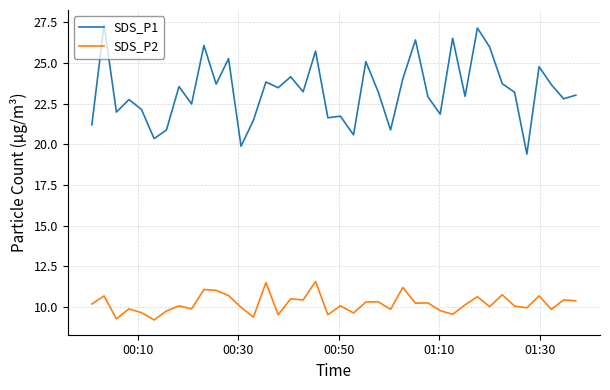

True or false: SDS_P2 and SDS_P1 intersect in this chart.

False